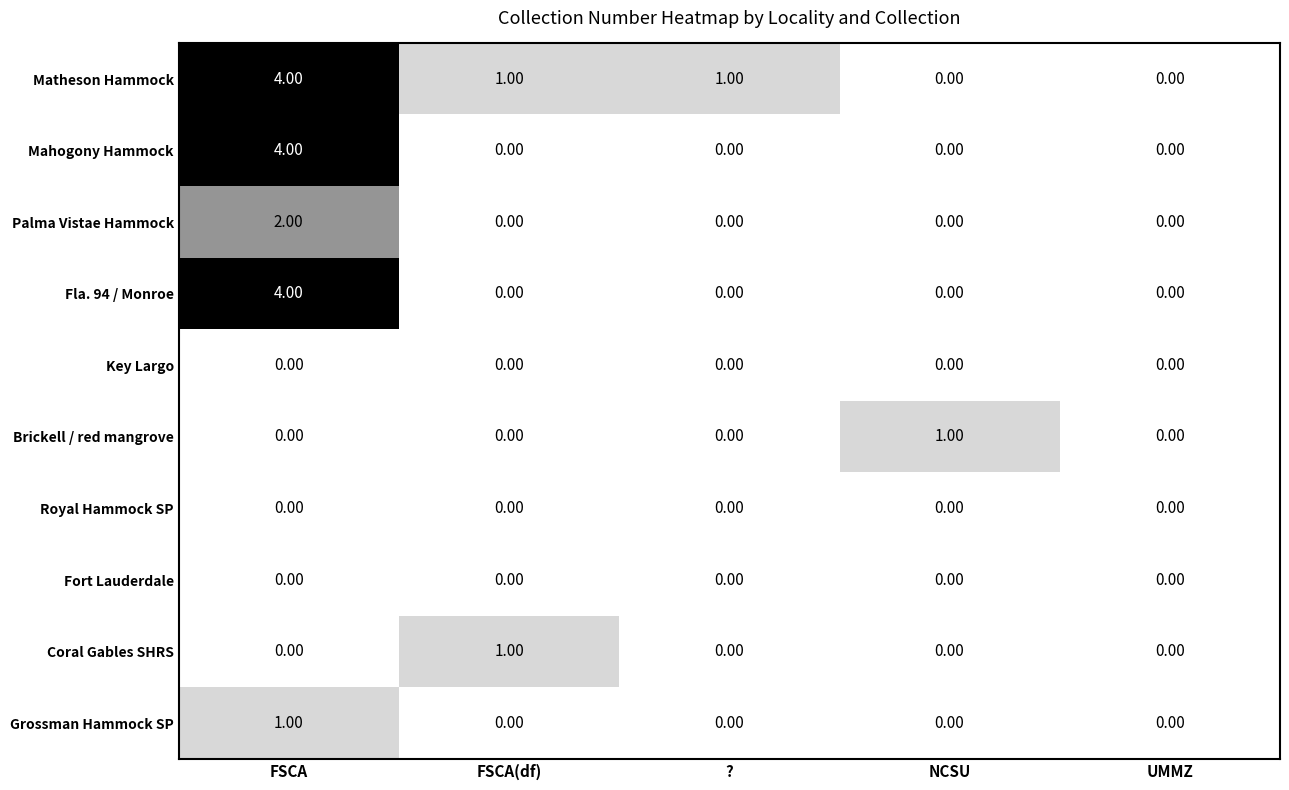

Which category has the highest value across all series?

FSCA